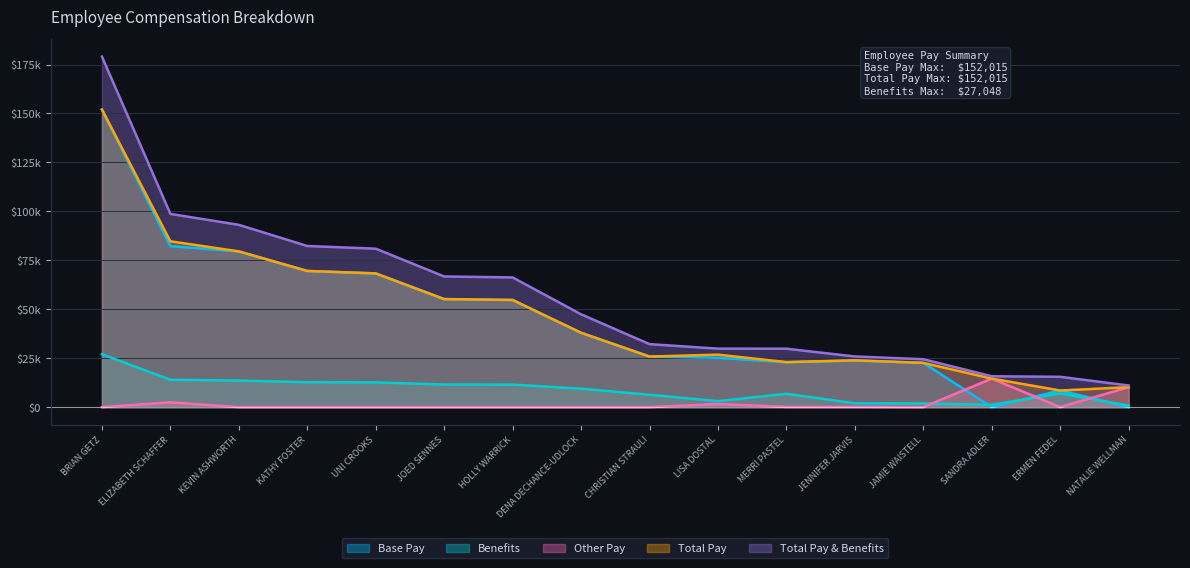

What value does the Total Pay & Benefits series have at KATHY FOSTER?

82299.8